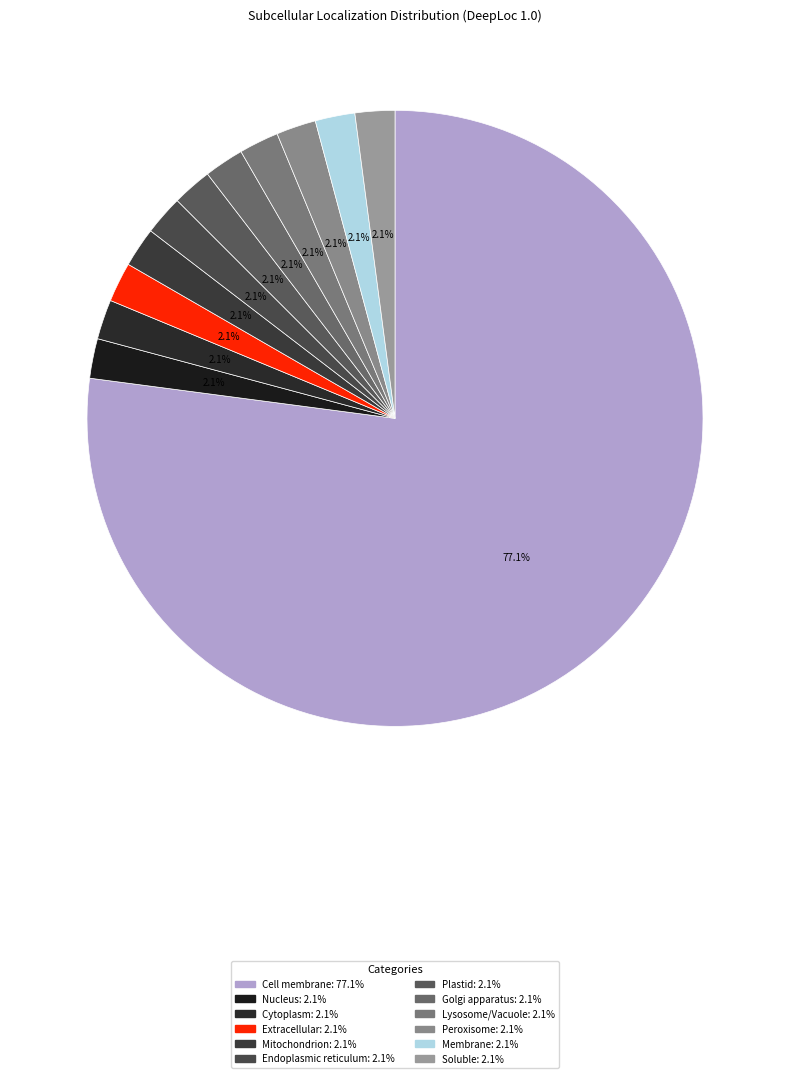

How many slices are in this pie chart?

12